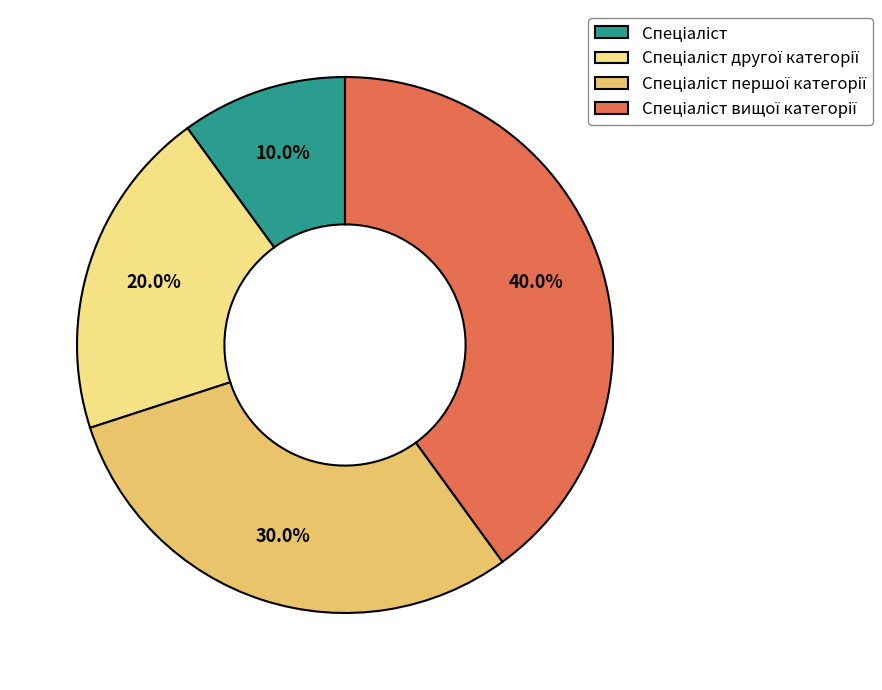

Does any single category account for the majority?

No